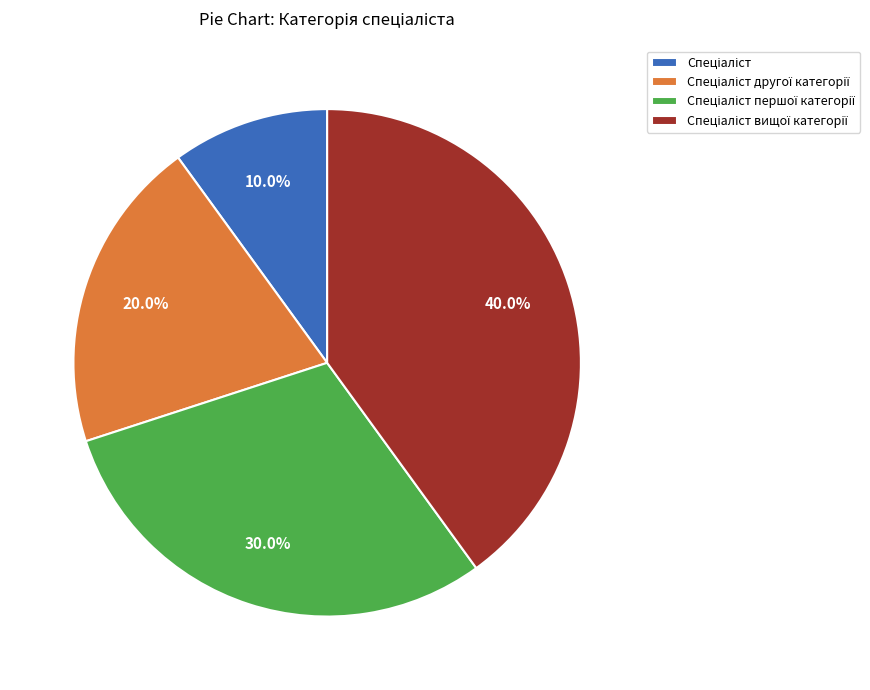

Does any single category account for the majority?

No